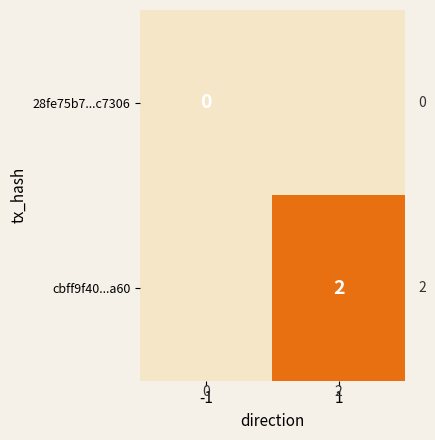

How many series are shown in this chart?

2